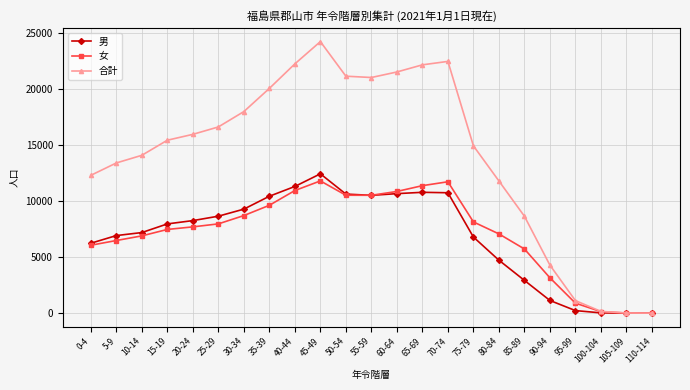

True or false: 合計 has more than 0 points higher than both neighbors.

True